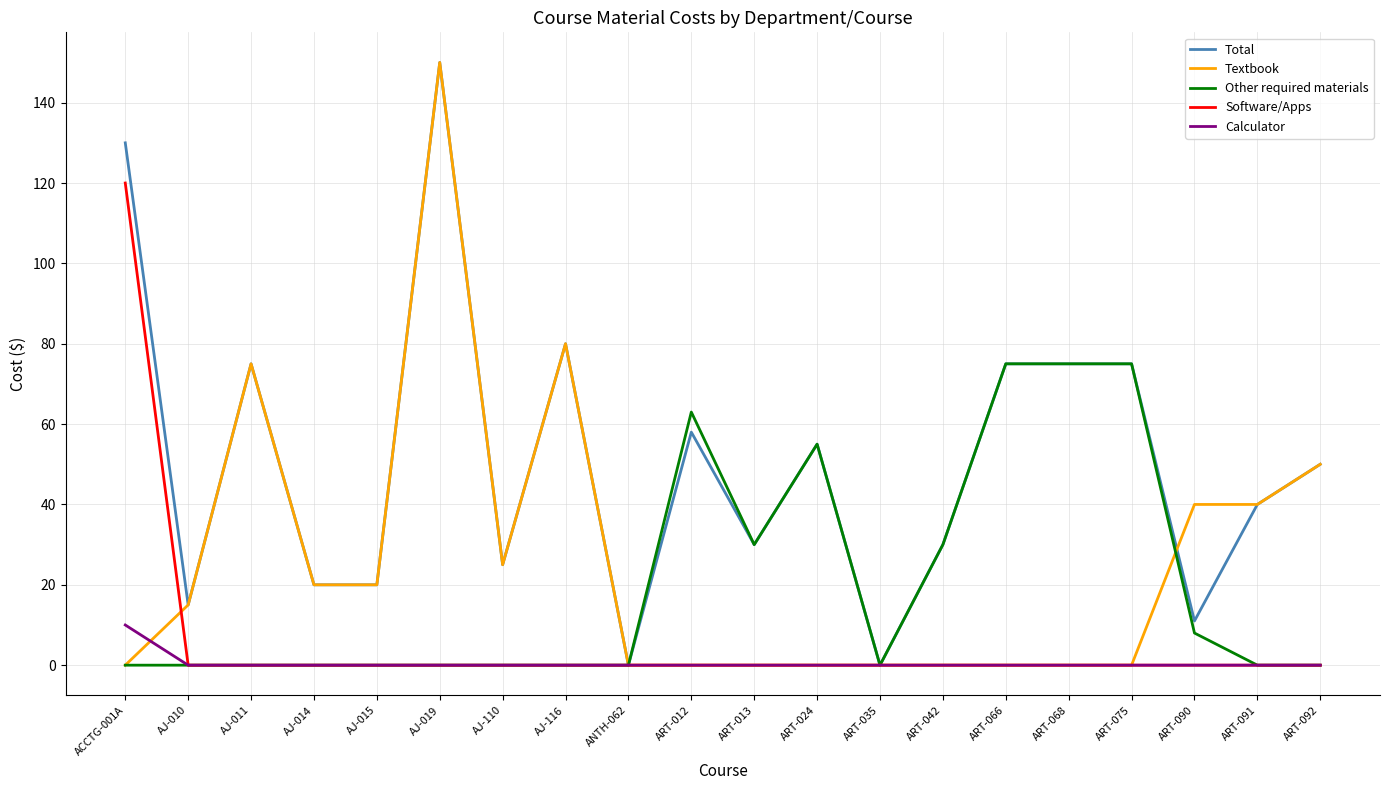

What is the difference between the highest and lowest values at ART-092?

50